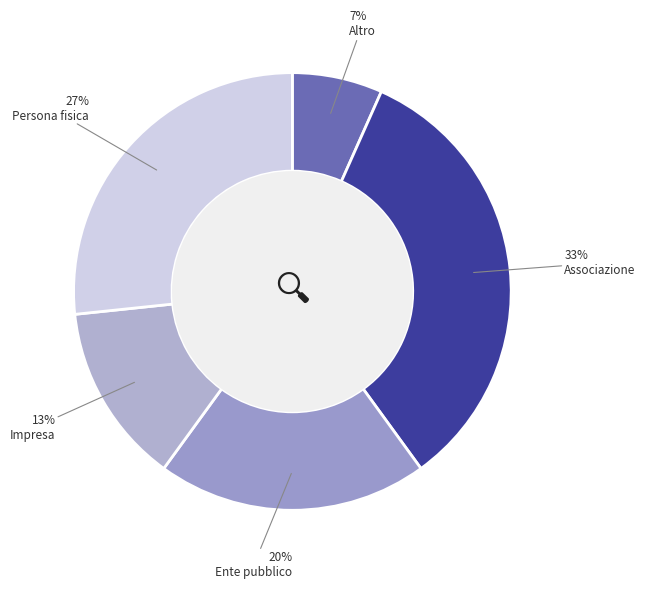

How many segments does this pie chart have?

5